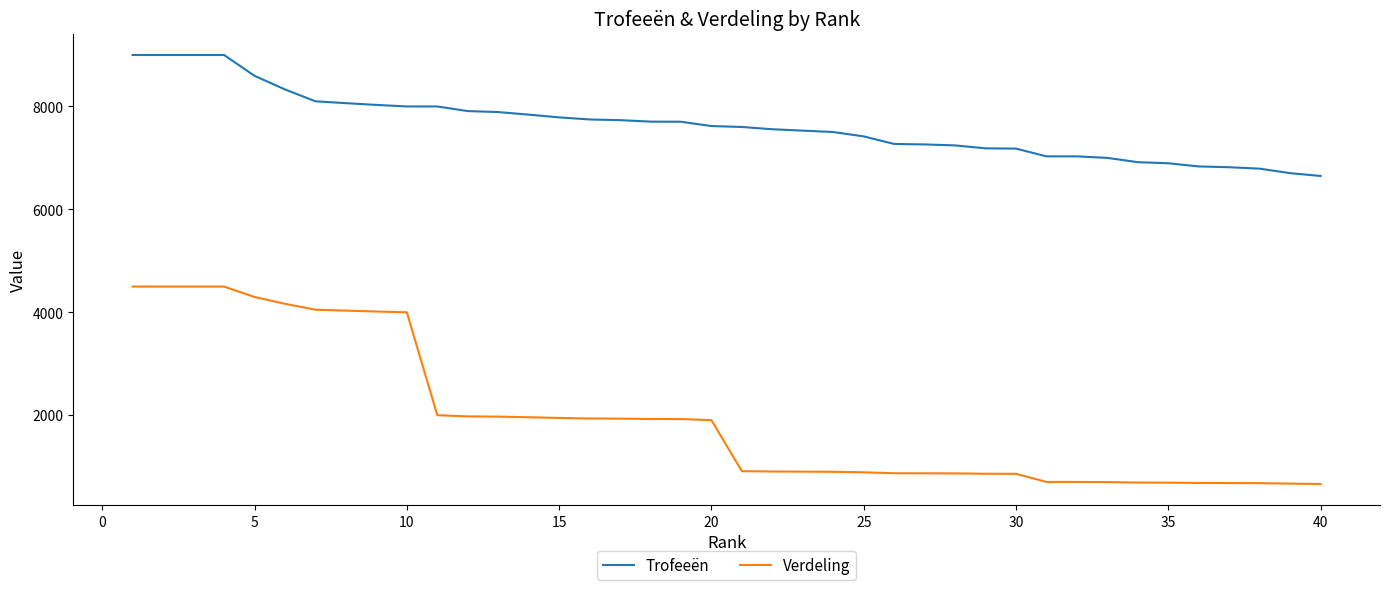

List the series in order of their peak value, highest first.

Trofeeën, Verdeling